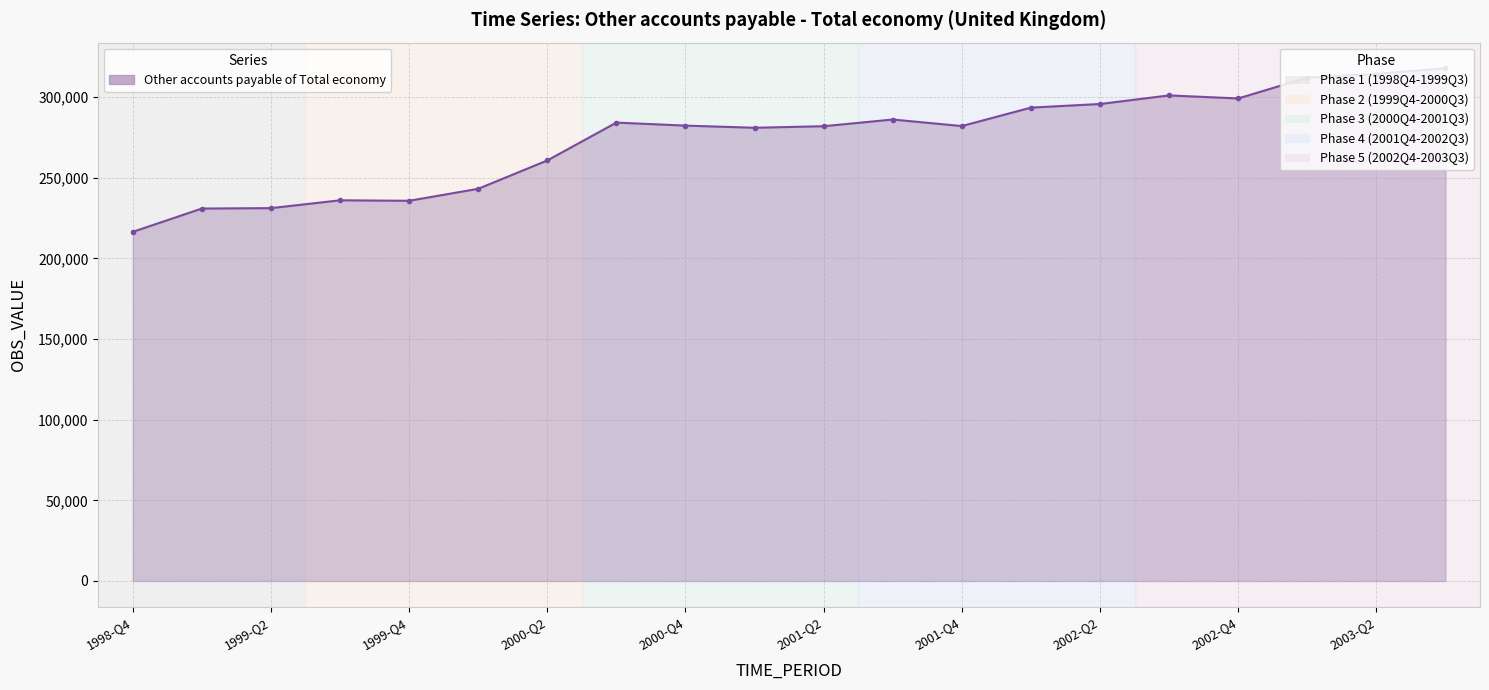

What is the smallest value displayed?

216434